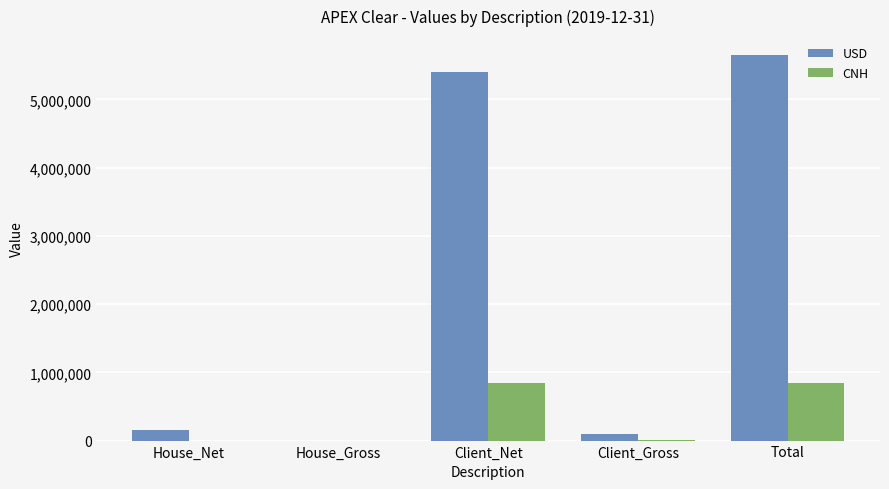

How many distinct data groups are displayed?

2